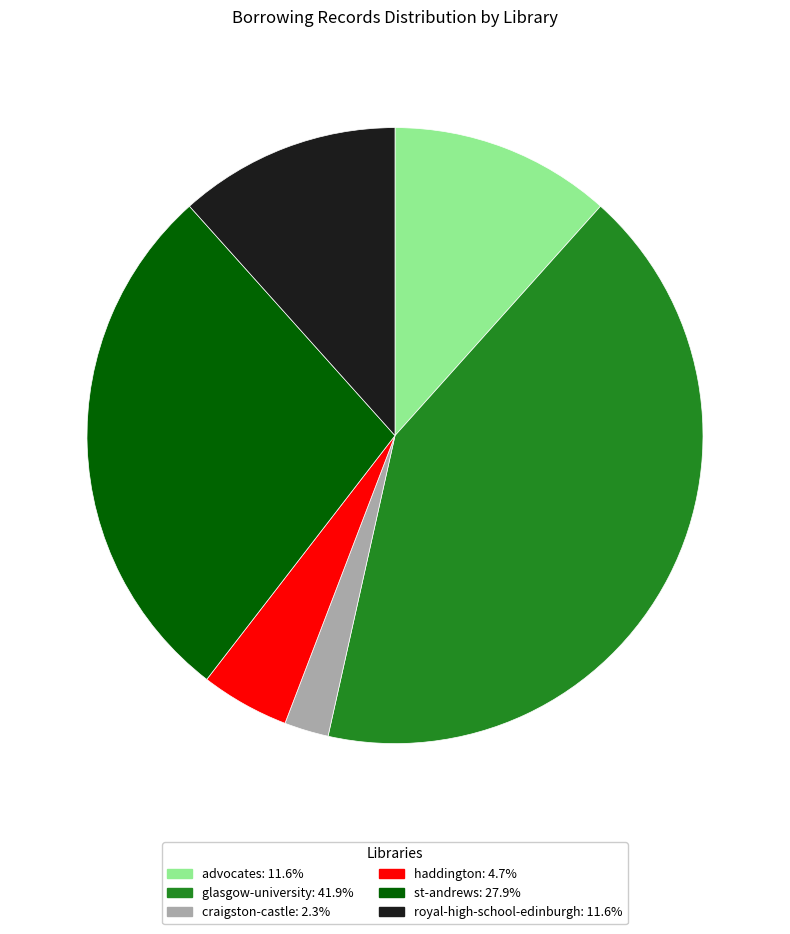

What is the smallest slice in the pie chart?

craigston-castle